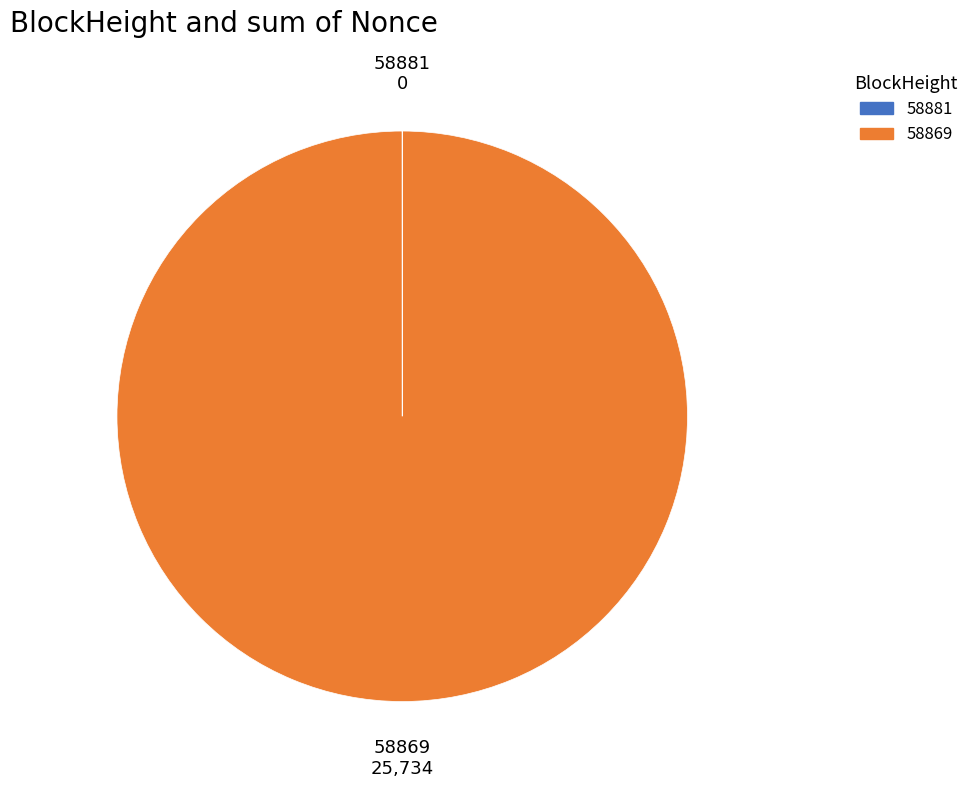

What is the largest slice in the pie chart?

58869